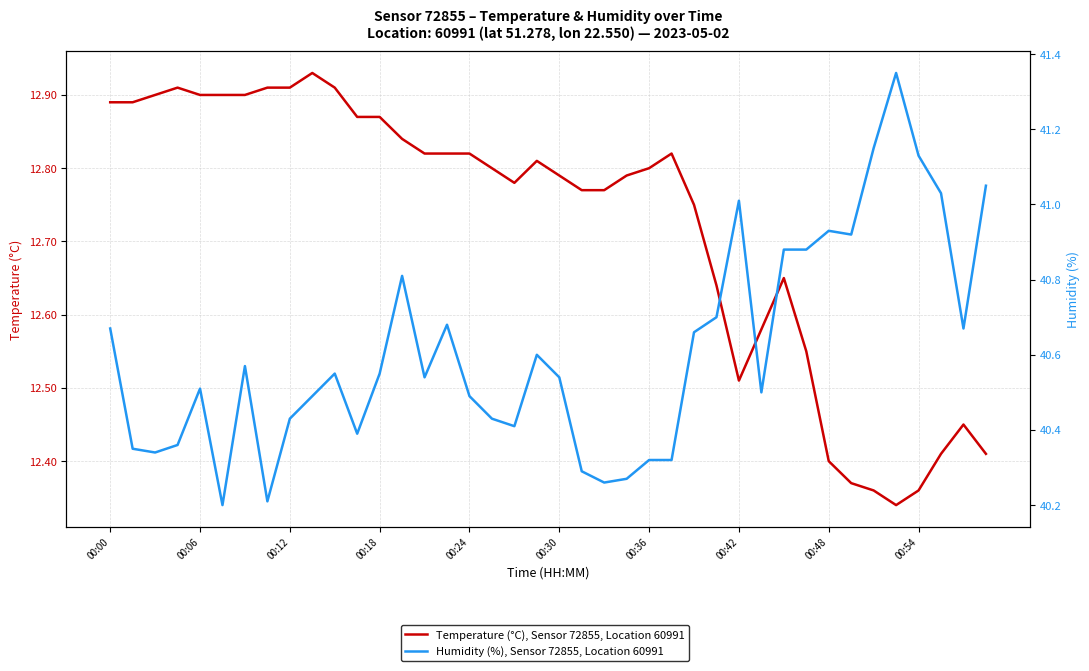

Read the Temperature (°C), Sensor 72855, Location 60991 value at 22.

12.8